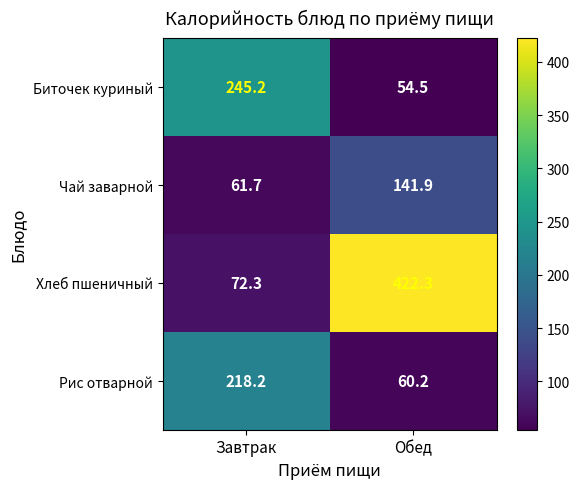

What is the sum of all Чай заварной values?

203.6